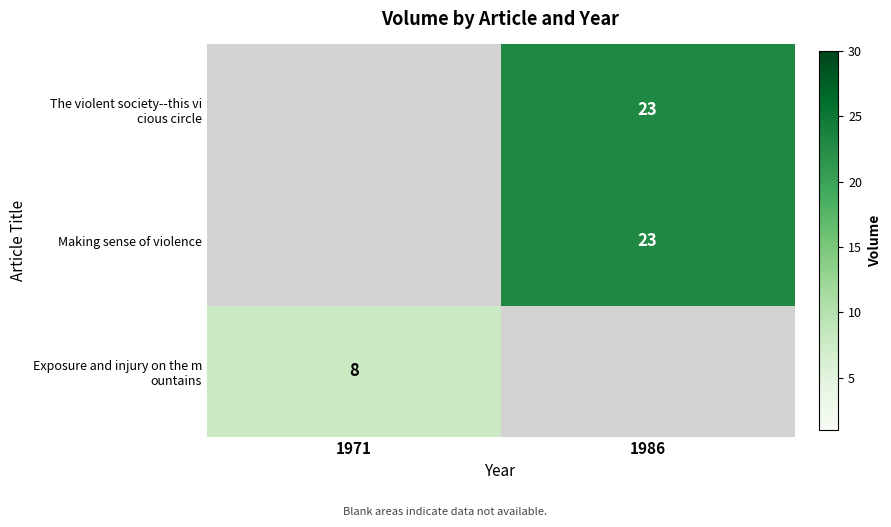

Is it true that Making sense of violence equals 31 at 1986?

False